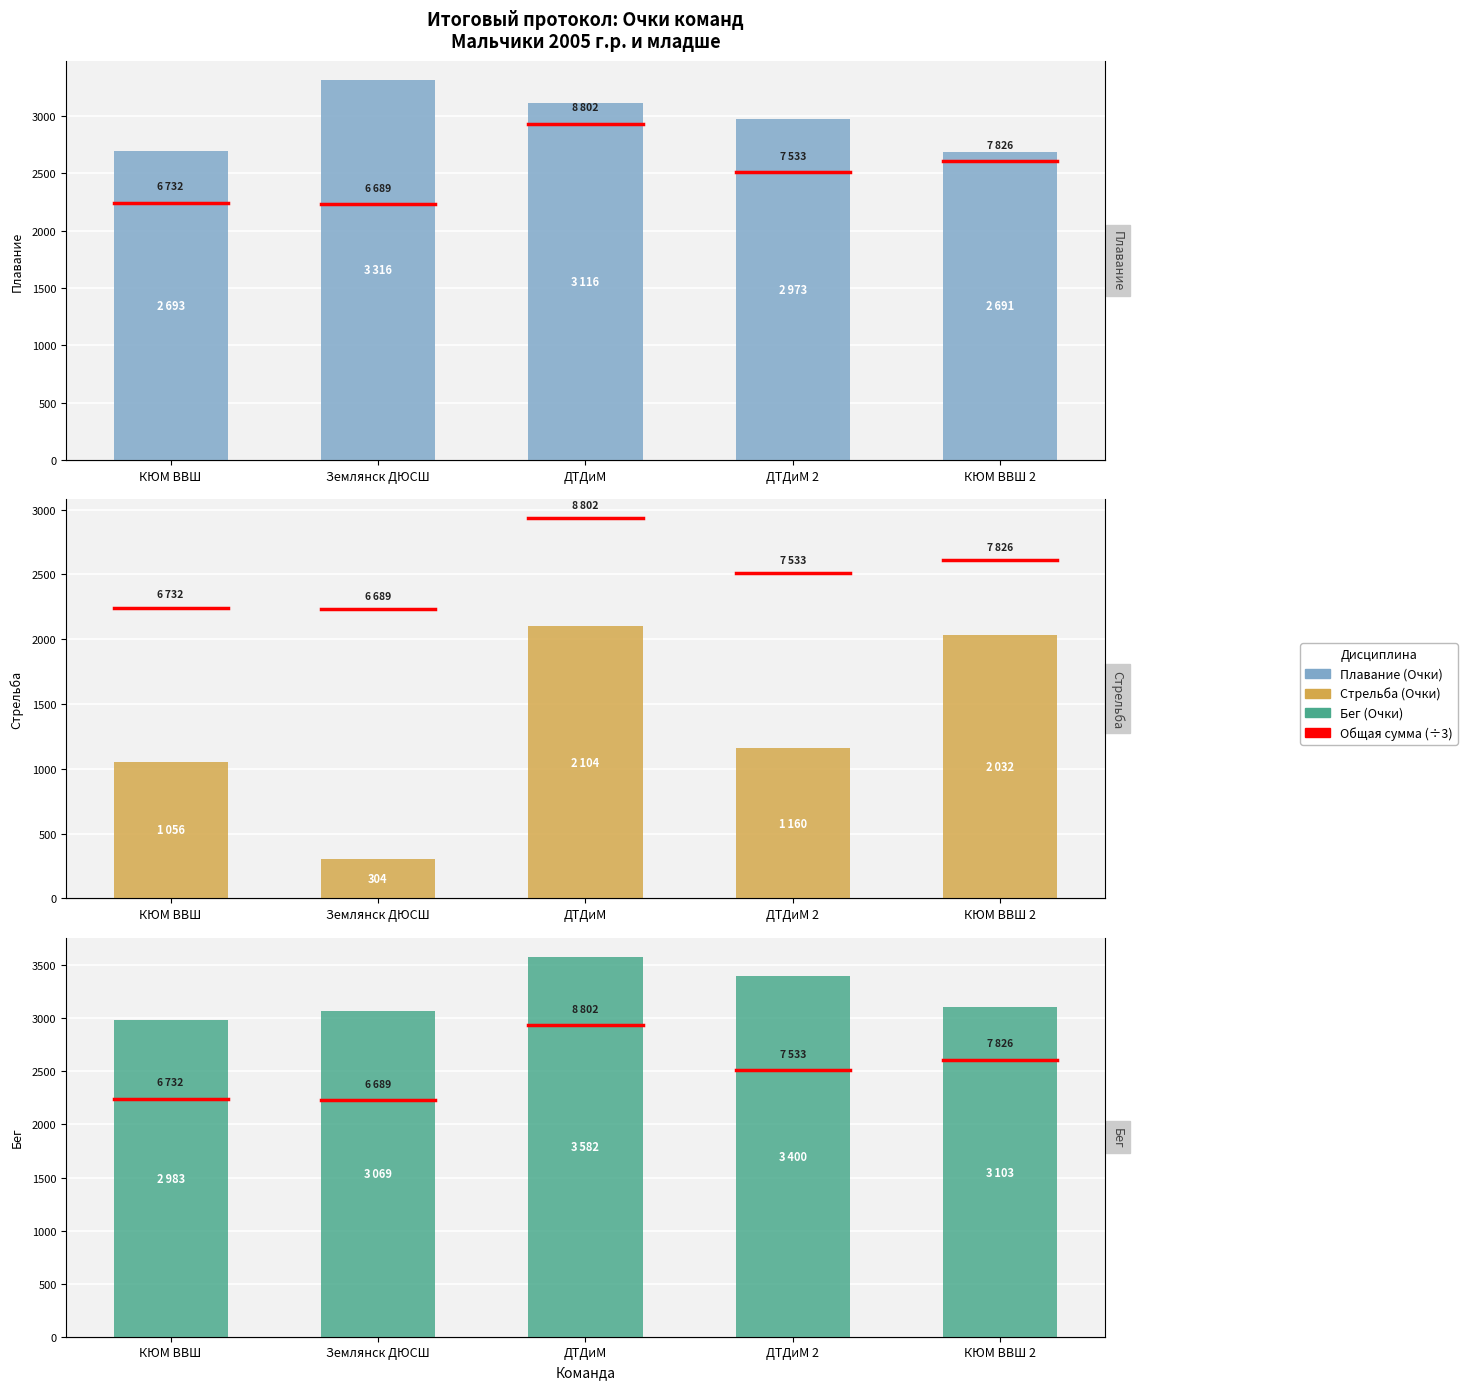

What is the average value of the Плавание (Очки) series?

2958